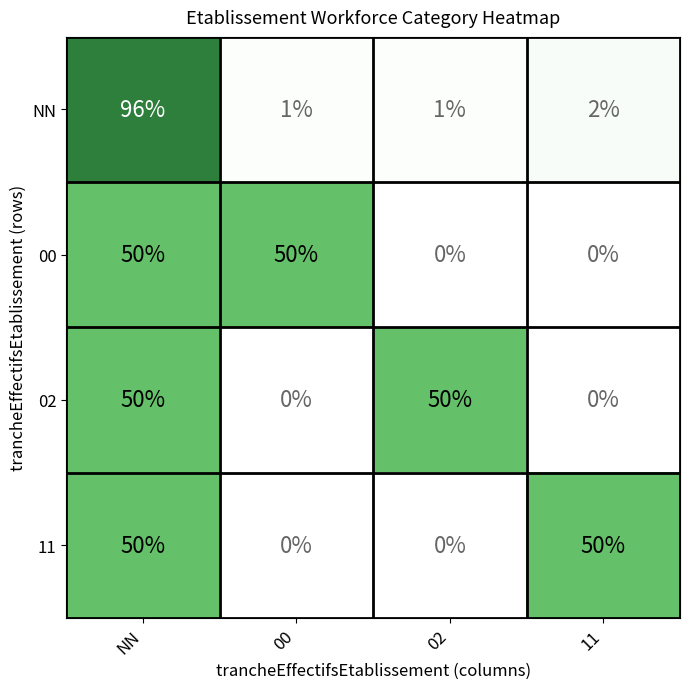

The value of NN at 00 is 1. True or false?

True